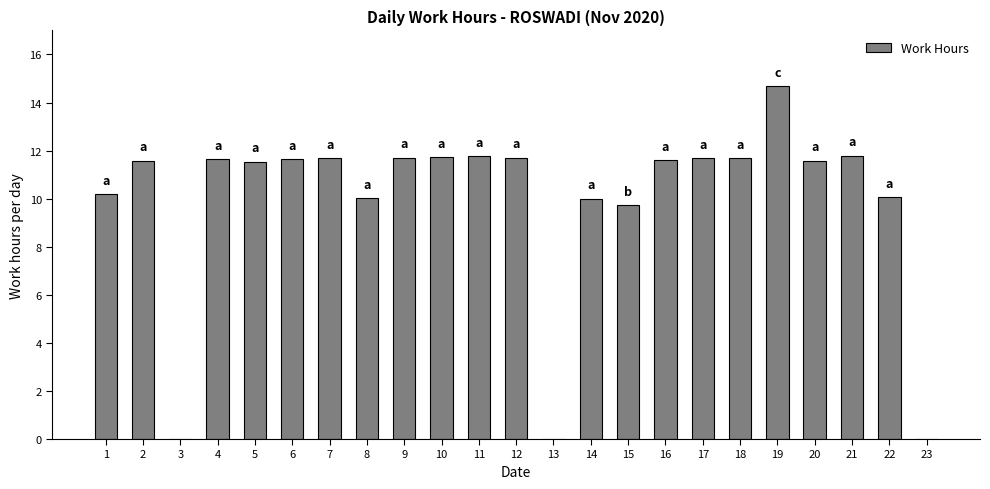

What is the average value?

9.9